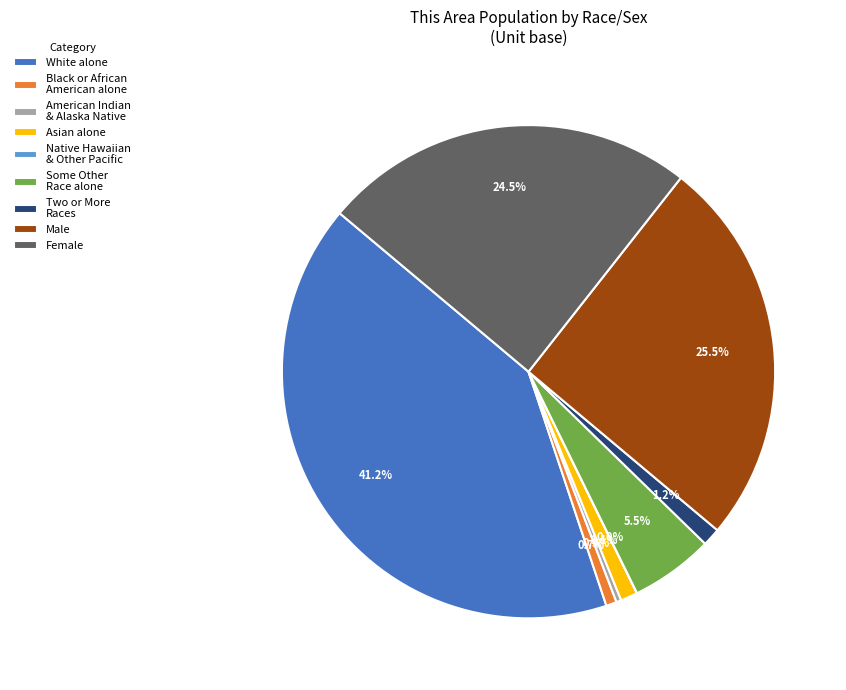

Is the sum of White alone and Black or African American alone greater than half?

No